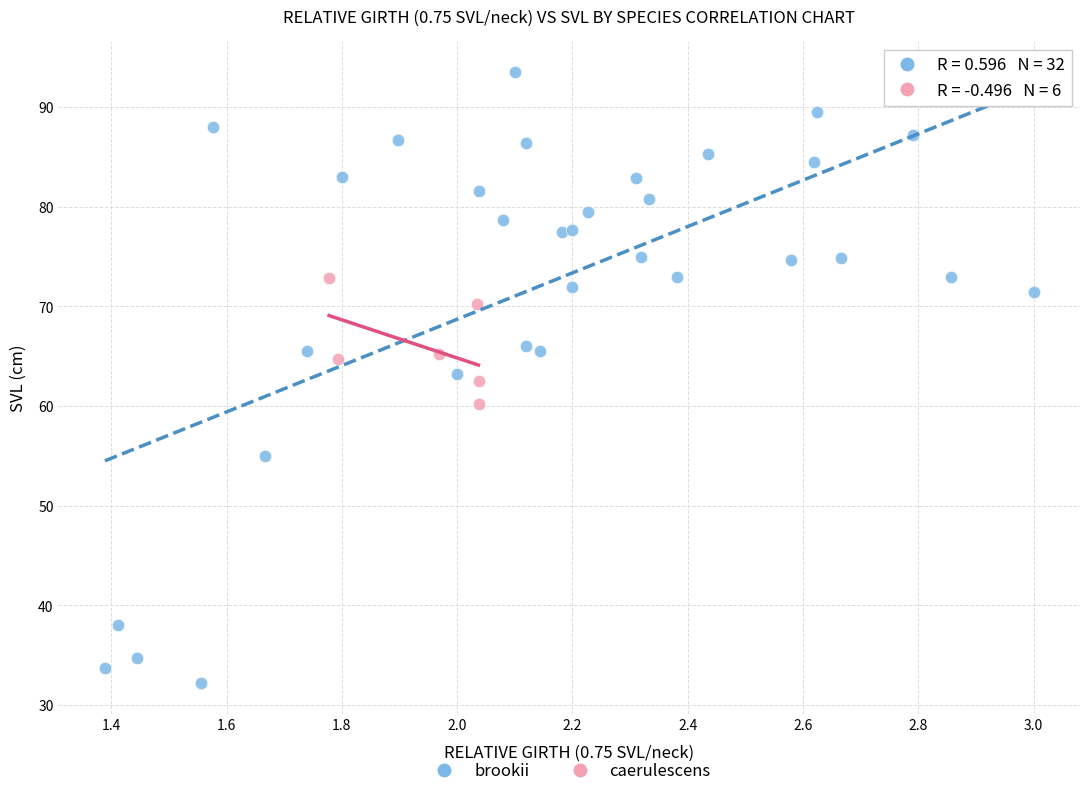

Which series contains the lowest Y value?

brookii